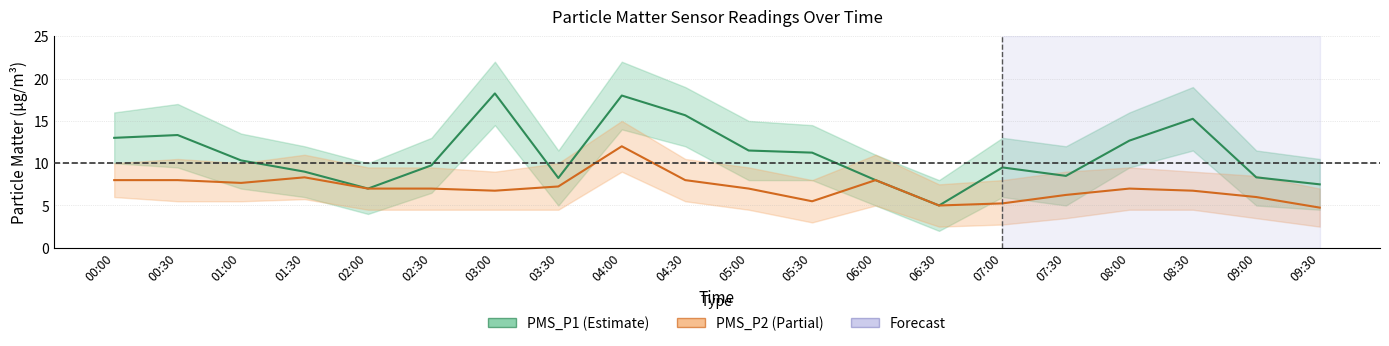

Reading left to right, transcribe all the data shown in this chart.

PMS_P1: 00:00=13.0	00:30=13.3	01:00=10.3	01:30=9.0	02:00=7.0	02:30=9.8	03:00=18.2	03:30=8.2	04:00=18.0	04:30=15.7	05:00=11.5	05:30=11.2	06:00=8.0	06:30=5.0	07:00=9.5	07:30=8.5	08:00=12.7	08:30=15.2	09:00=8.3	09:30=7.5
PMS_P2: 00:00=8.0	00:30=8.0	01:00=7.7	01:30=8.3	02:00=7.0	02:30=7.0	03:00=6.8	03:30=7.2	04:00=12.0	04:30=8.0	05:00=7.0	05:30=5.5	06:00=8.0	06:30=5.0	07:00=5.2	07:30=6.2	08:00=7.0	08:30=6.8	09:00=6.0	09:30=4.8